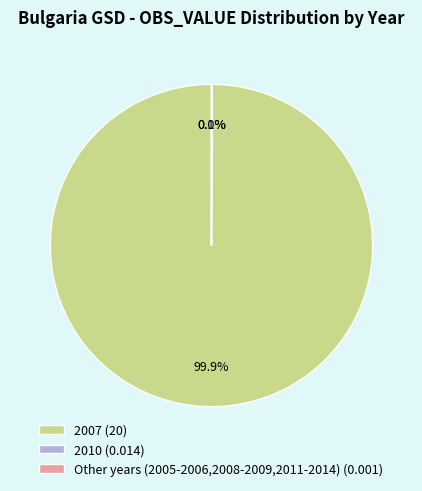

Which category has the biggest portion of the pie?

2007 (20)